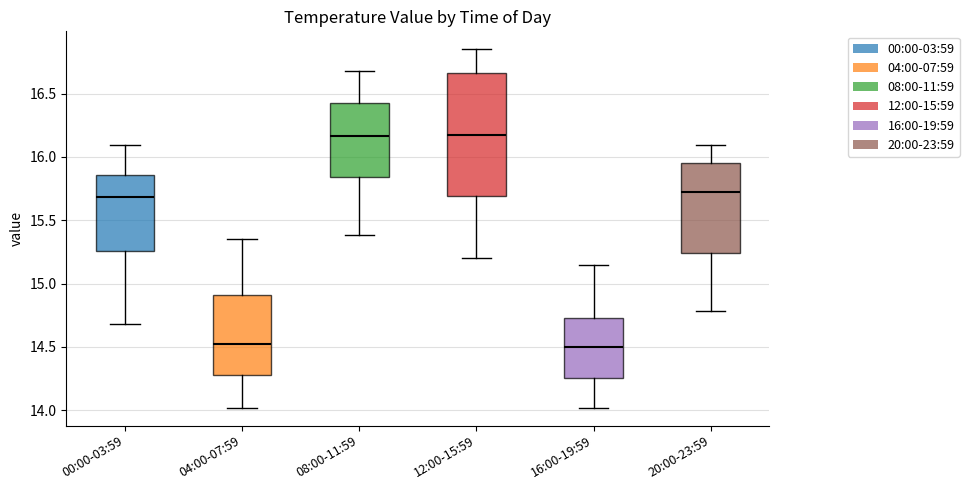

Reading left to right, transcribe this box plot: for each box, give where its median line is, the range the box spans, and where its two whiskers end, as read against the y-axis. The values are not printed on the chart, so give them approximately, as read against the axis.

00:00-03:59: median 15.70, box 15.25 to 15.85, whiskers 14.70 to 16.10
04:00-07:59: median 14.55, box 14.30 to 14.90, whiskers 14.00 to 15.35
08:00-11:59: median 16.15, box 15.85 to 16.45, whiskers 15.40 to 16.70
12:00-15:59: median 16.20, box 15.70 to 16.65, whiskers 15.20 to 16.85
16:00-19:59: median 14.50, box 14.25 to 14.75, whiskers 14.00 to 15.15
20:00-23:59: median 15.75, box 15.25 to 15.95, whiskers 14.80 to 16.10